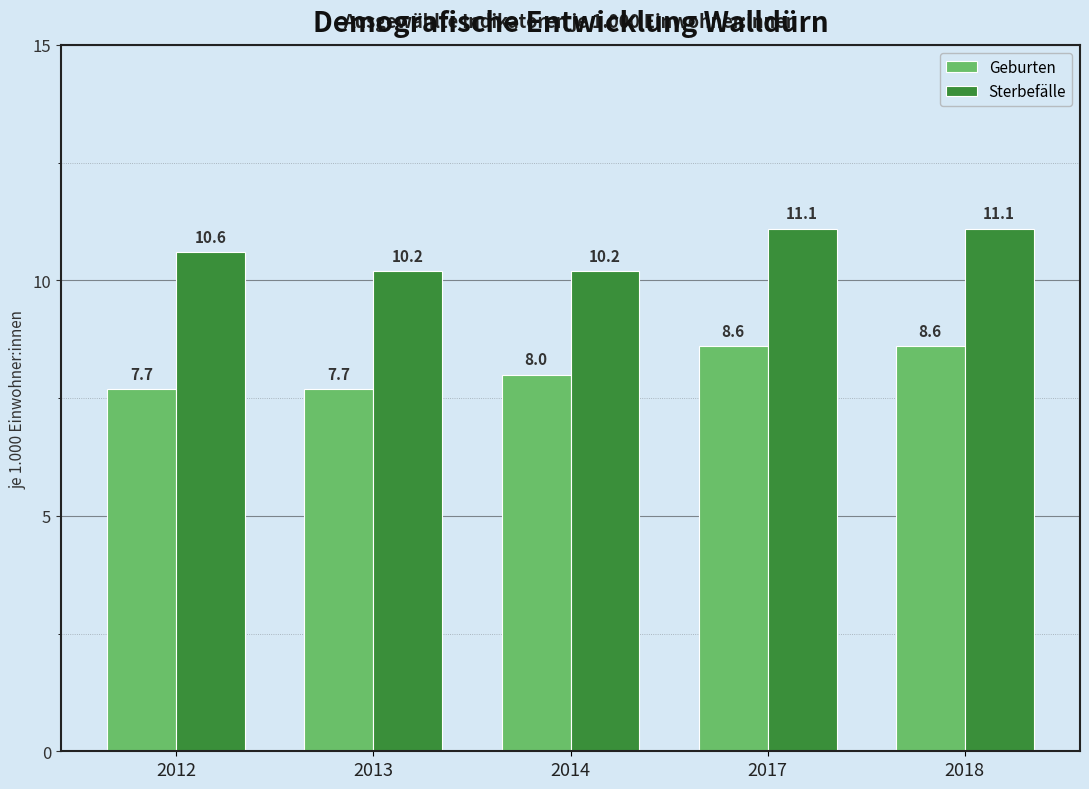

What is the difference between the Geburten values at 2014 and 2017?

0.6